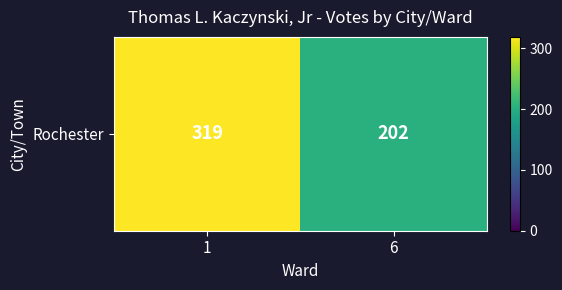

Reading left to right, list all the values displayed in this chart.

1=319	6=202